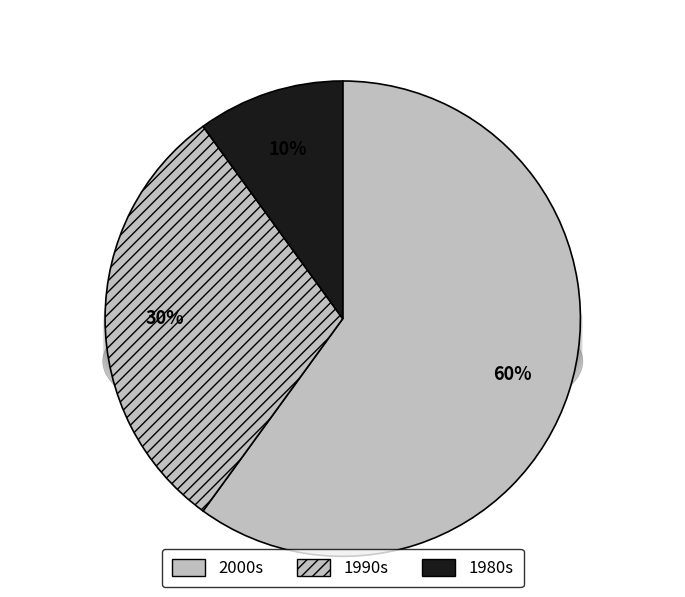

True or false: 2004 accounts for 16% of the total.

False